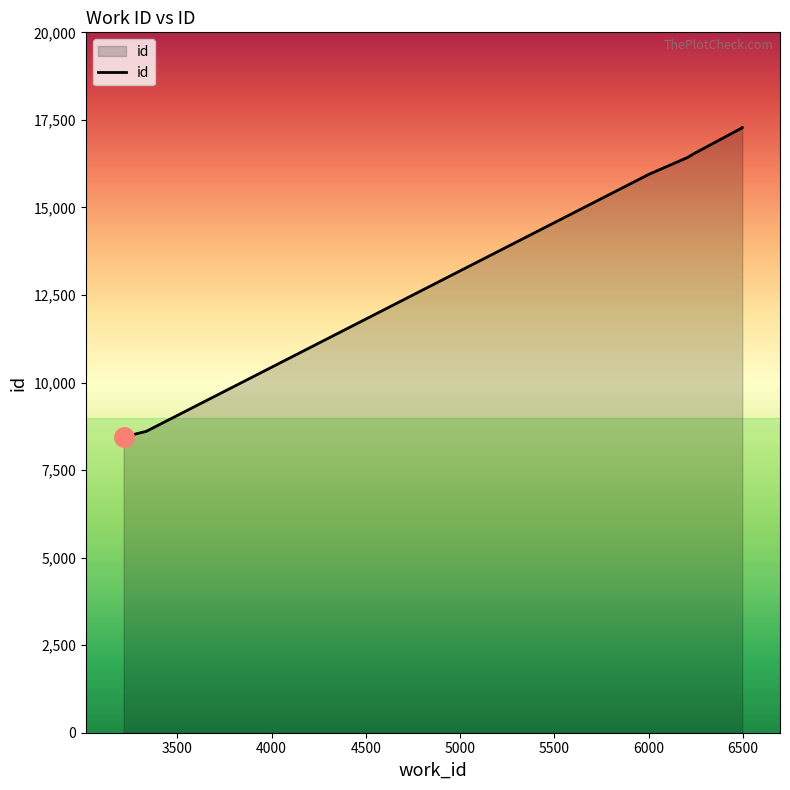

What is the maximum value shown in the chart?

17277